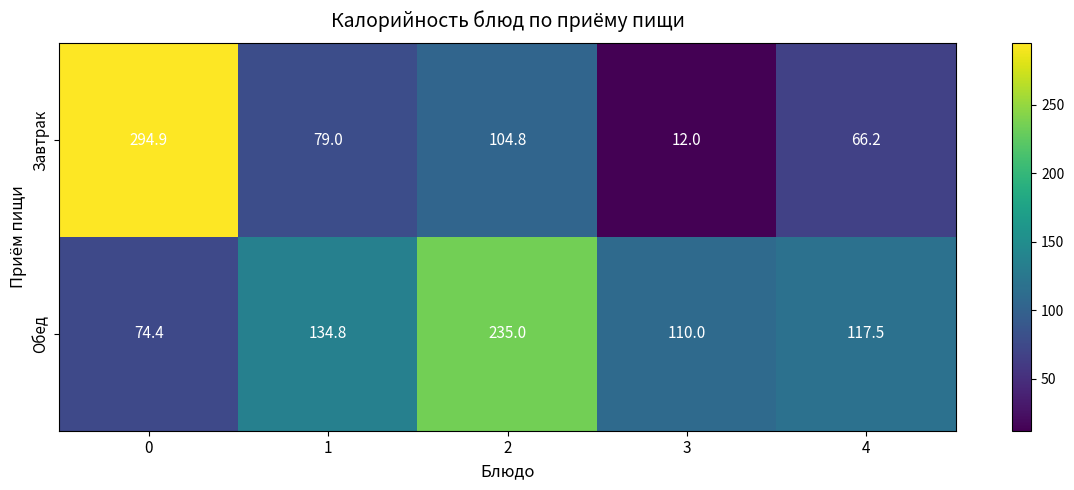

Read the Завтрак value at 4.

66.2